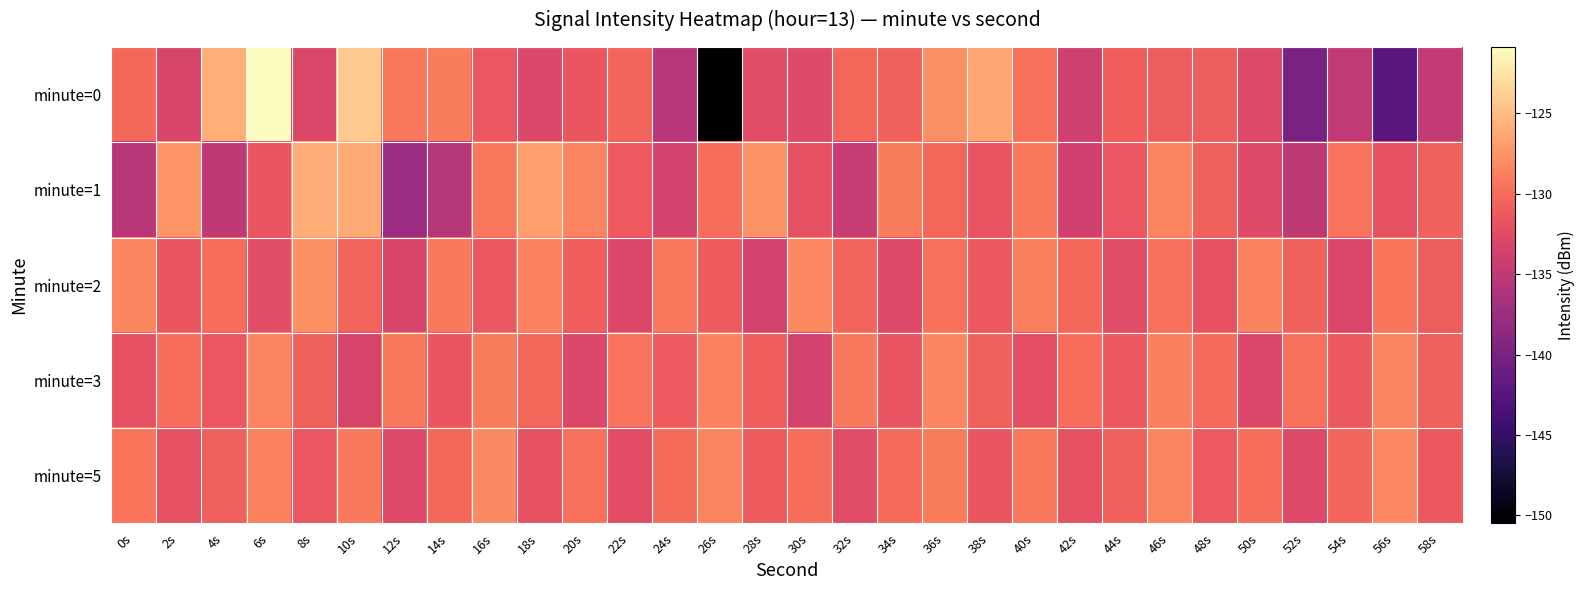

Which has a higher value, 6s or 48s?

6s